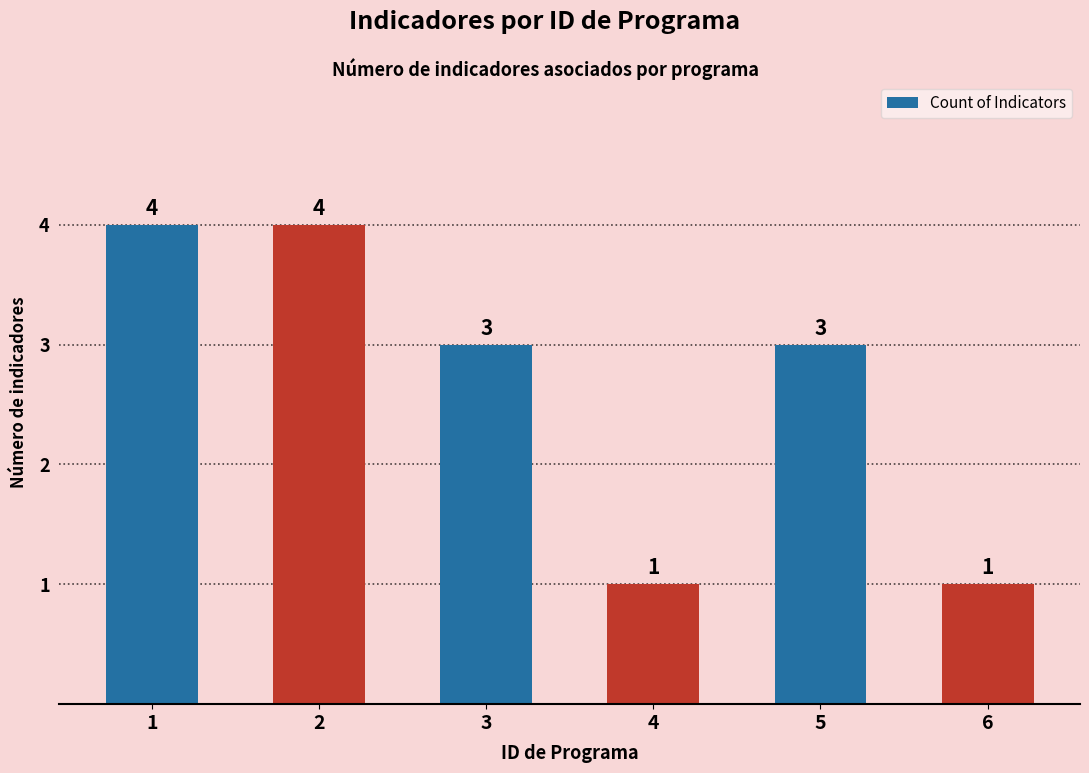

What is the approximate value at 2?

4